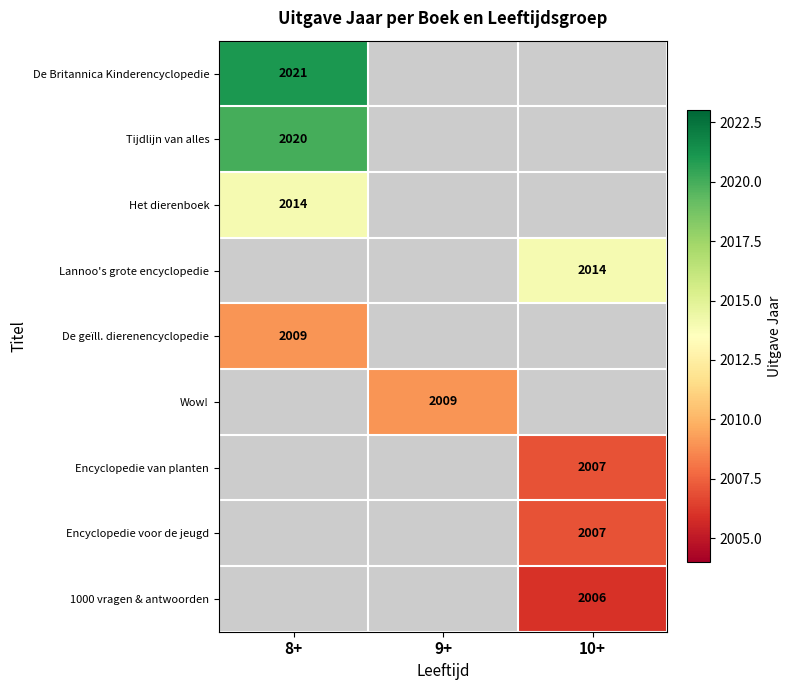

The Wow! series shows 2009 at 9+. True or false?

True